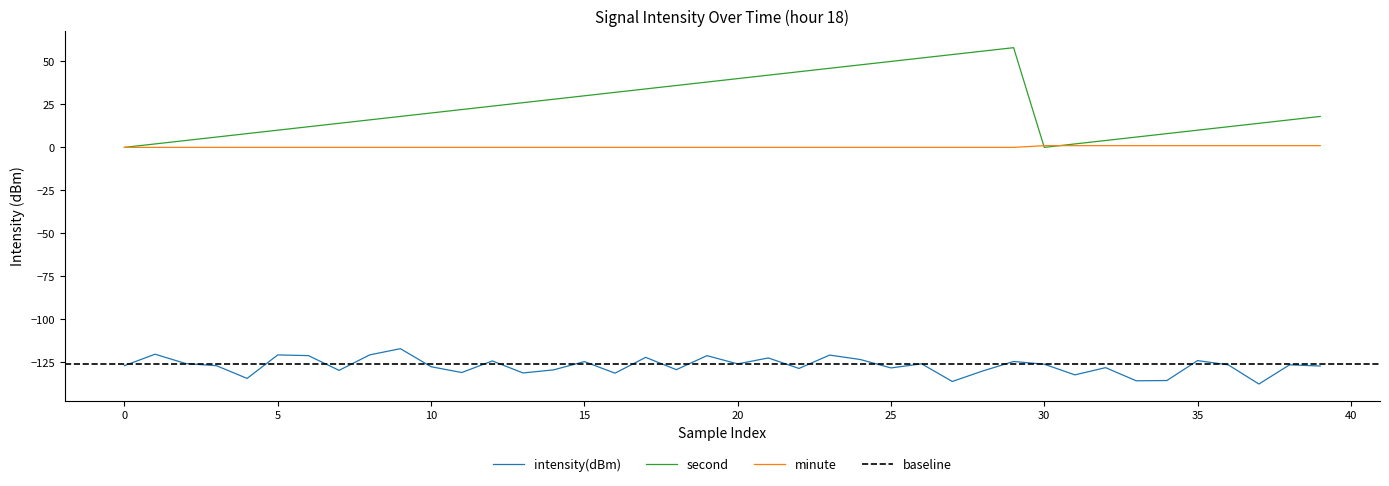

What is the sum of all second values?

960.0